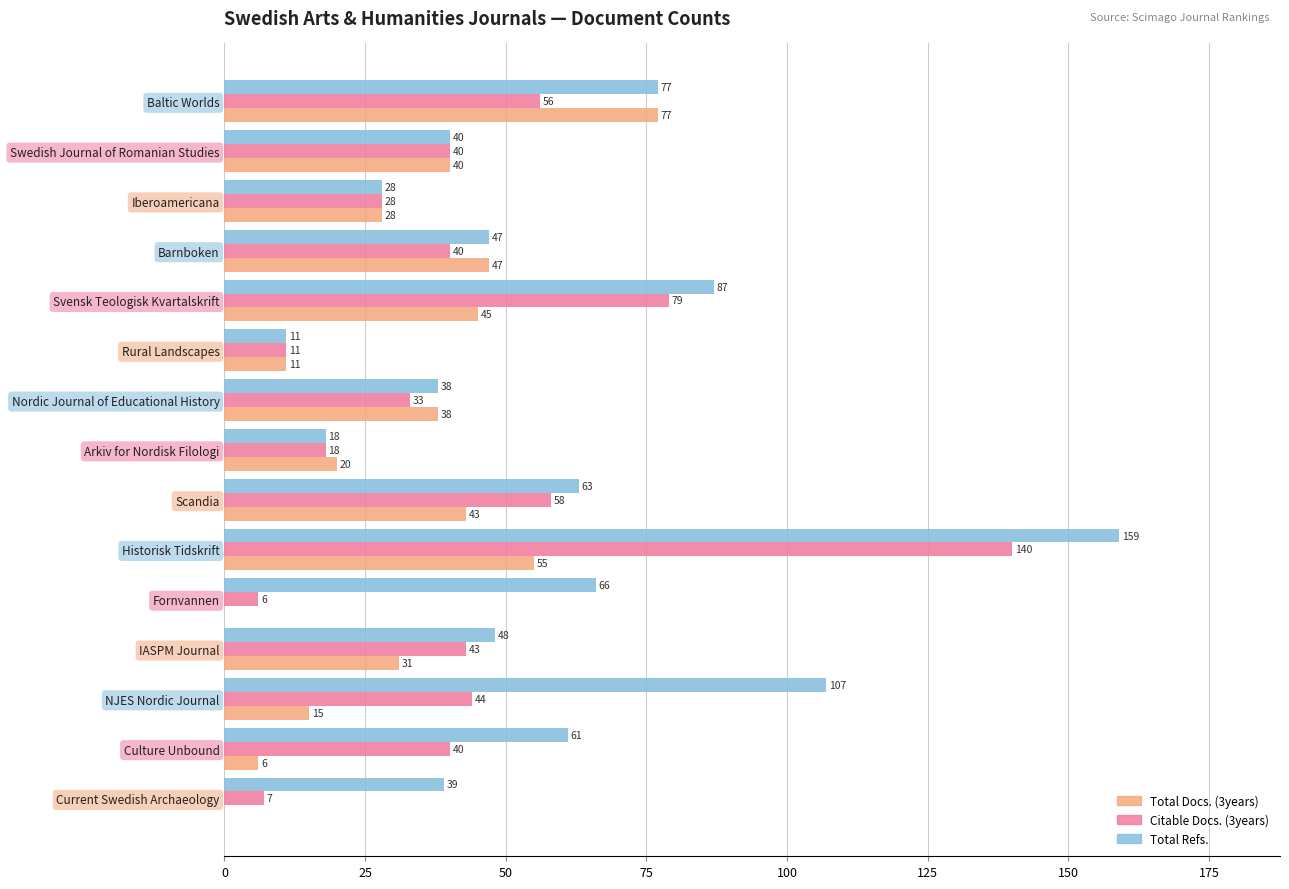

What is the total value across all series at Svensk Teologisk Kvartalskrift?

211